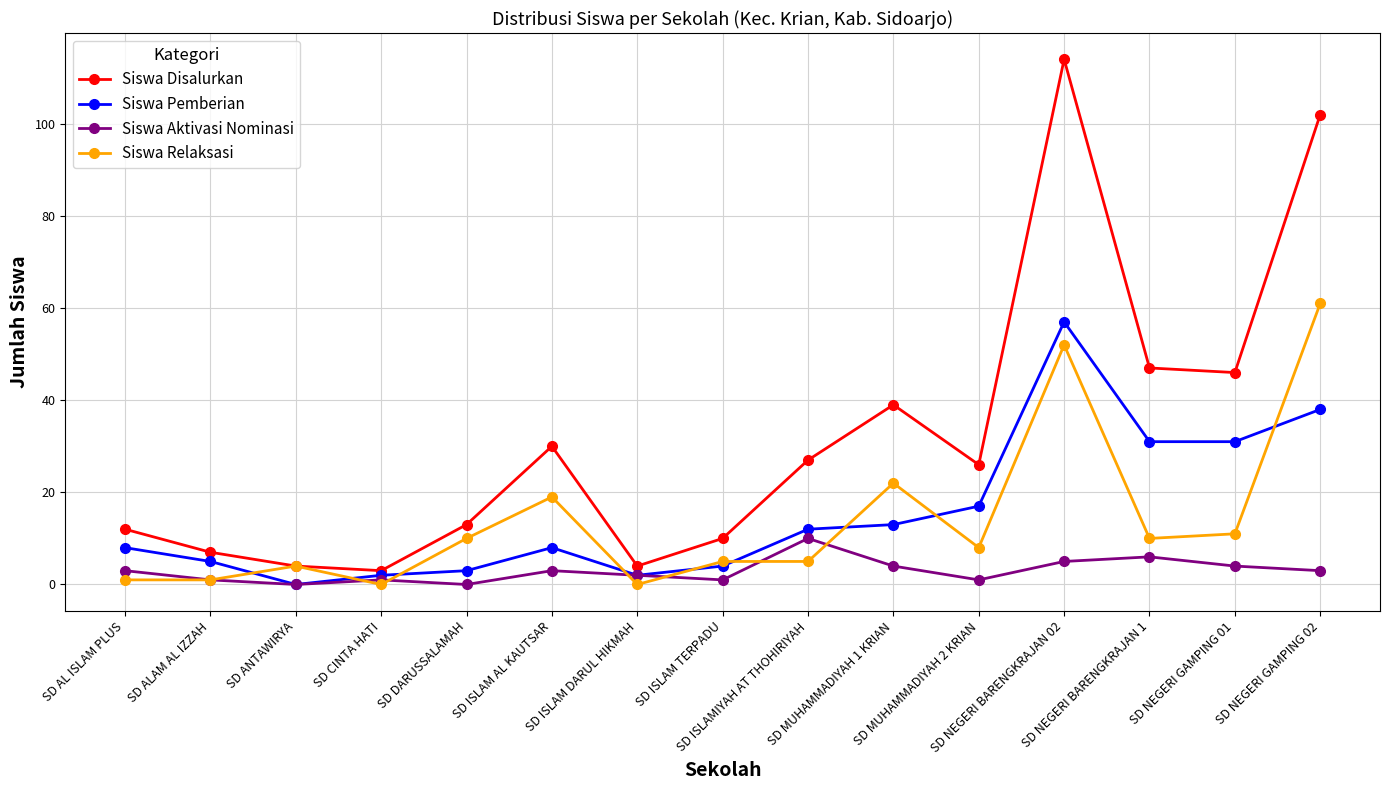

What is the label of the 12th point from the left?

SD NEGERI BARENGKRAJAN 02